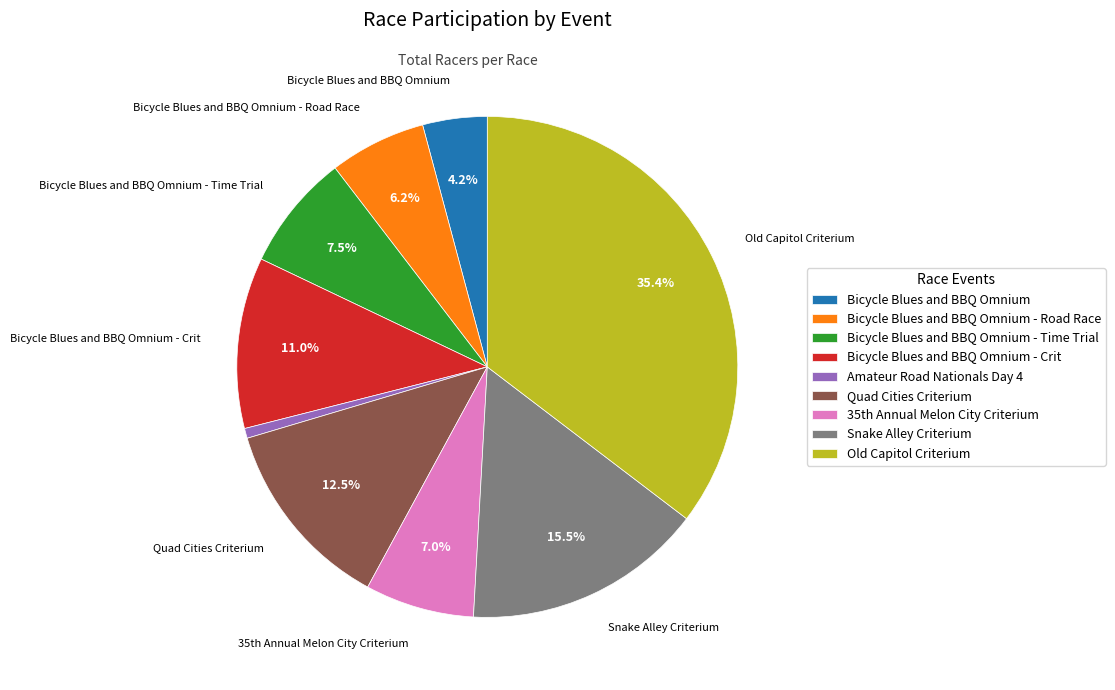

To the nearest percent, what is the difference between the Bicycle Blues and BBQ Omnium - Crit and Bicycle Blues and BBQ Omnium - Time Trial slice percentages?

4%